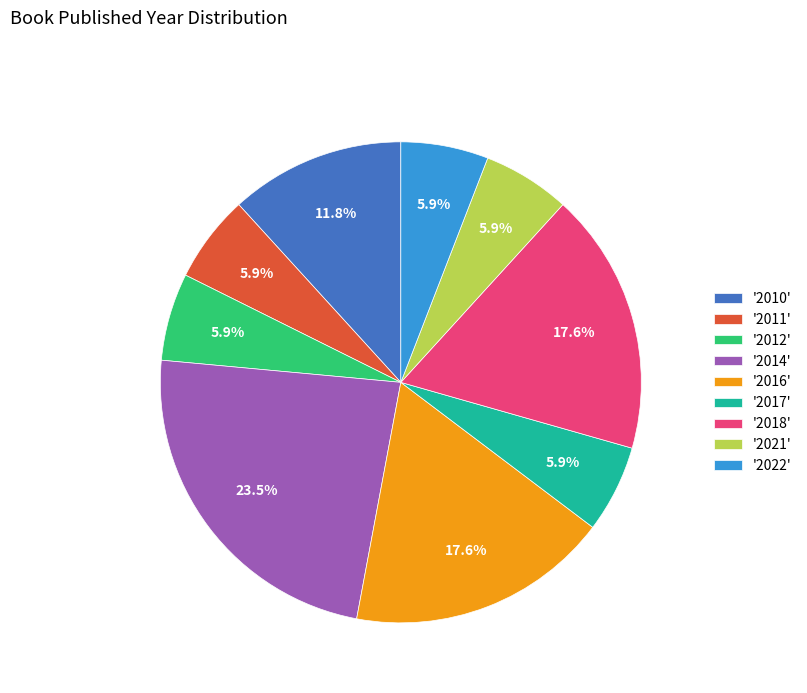

Is there a majority slice in this chart?

No